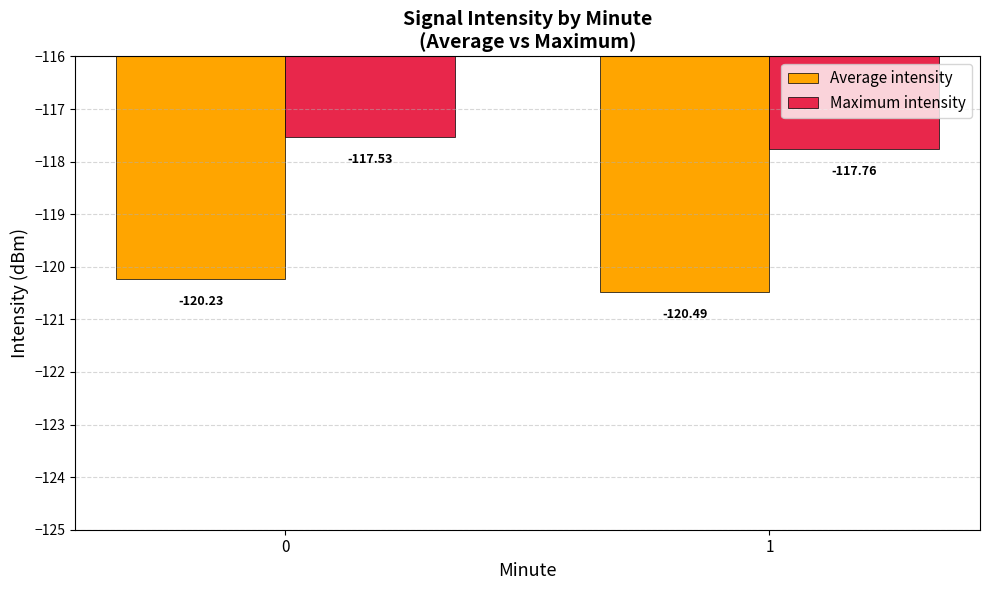

The Average intensity series shows -33.1 at 0. True or false?

False